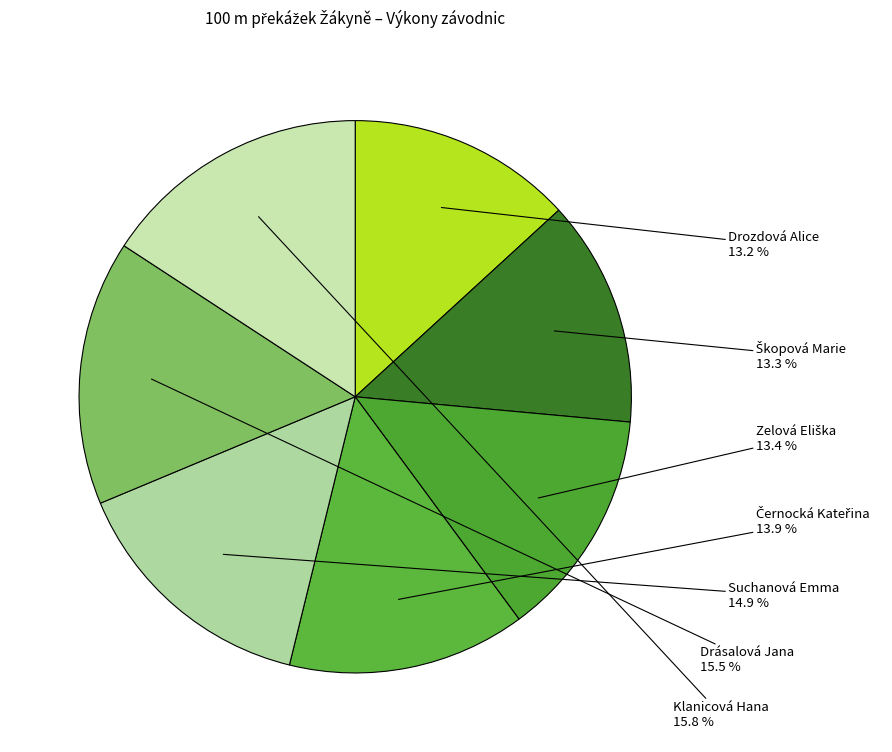

How many segments does this pie chart have?

7